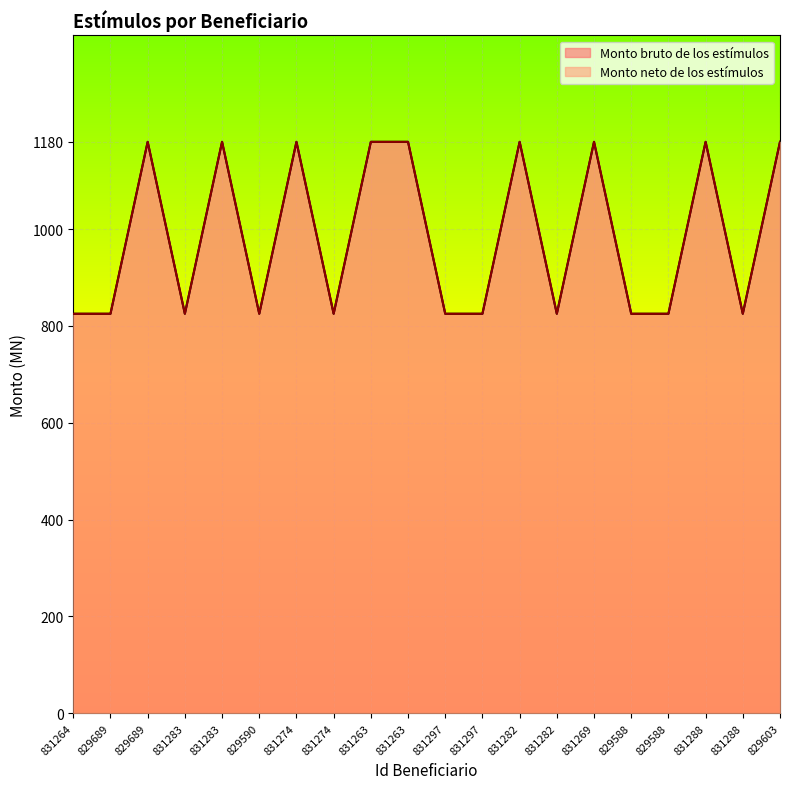

List the series in order of their peak value, lowest first.

Monto bruto de los estímulos, Monto neto de los estímulos